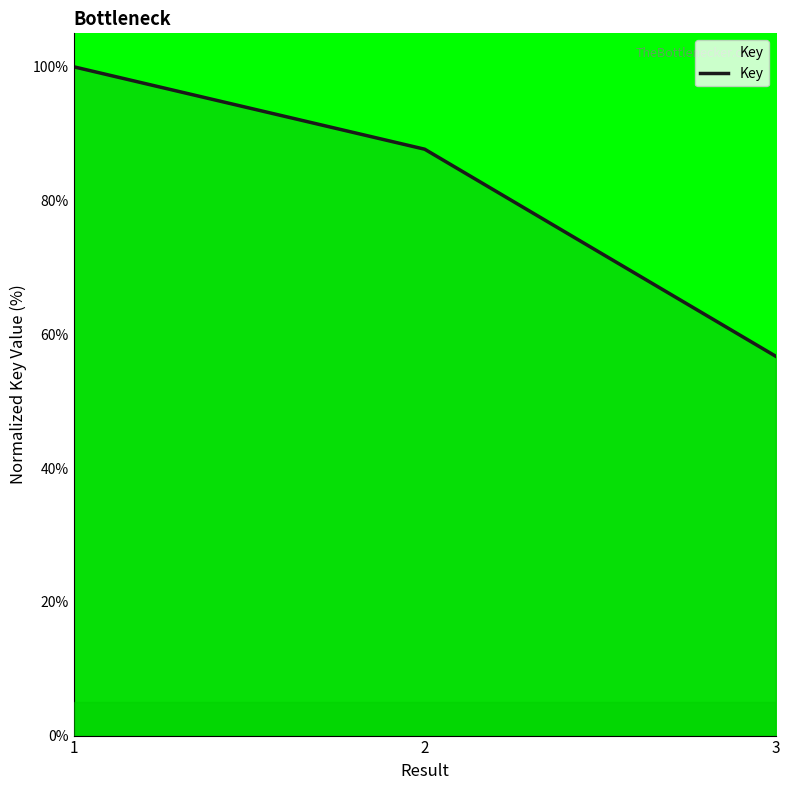

What is the smallest value displayed?

56.7